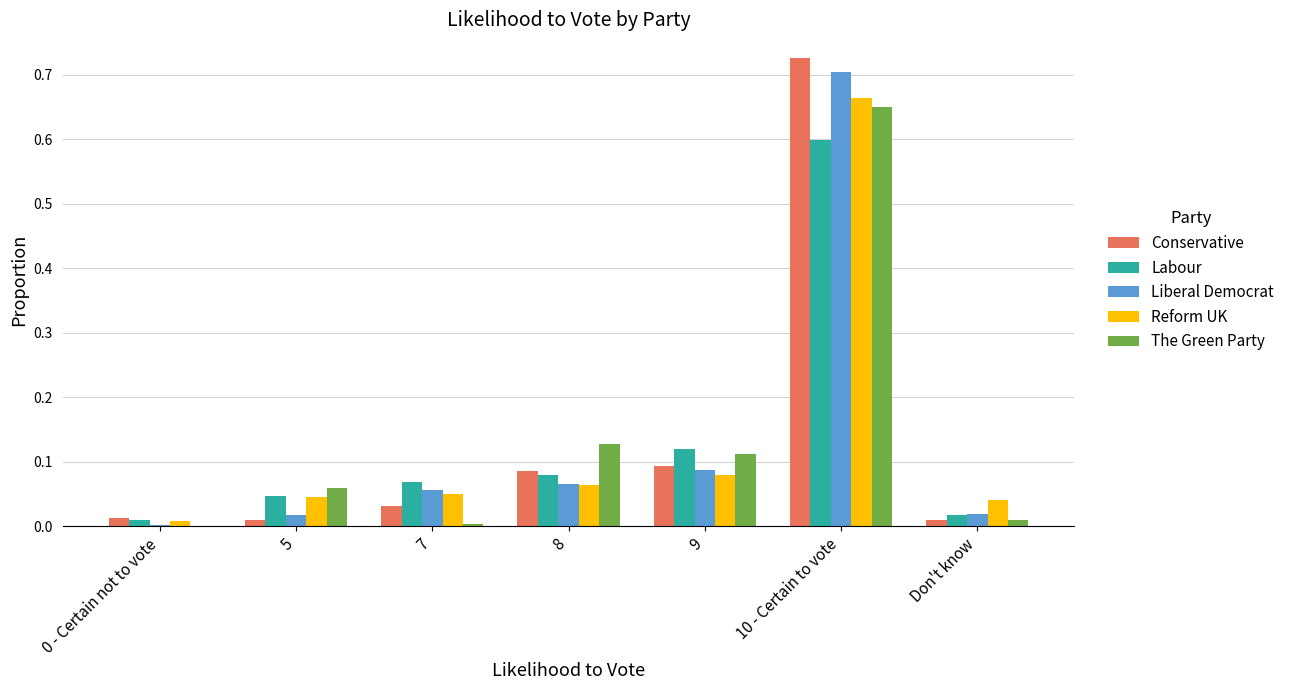

Is the value of Reform UK at 5 greater than the value of Conservative at Don't know?

Yes